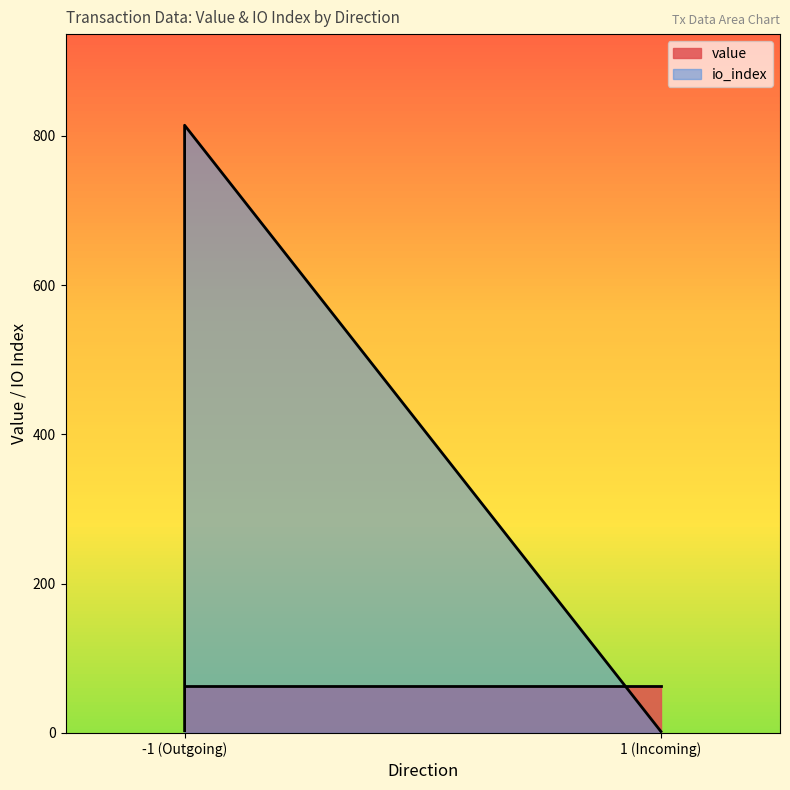

What is the total value across all series at -1 (Regular)?

876.9